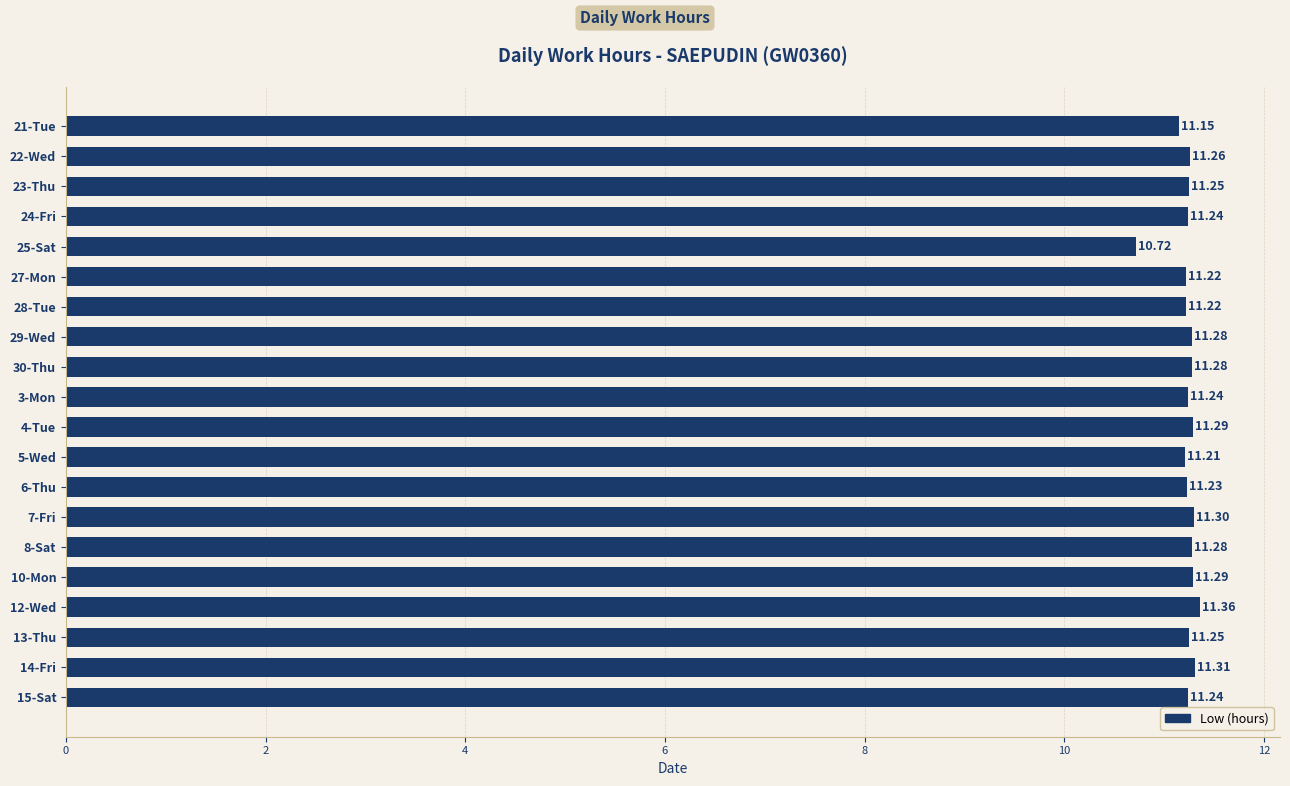

How many values exceed 11?

19